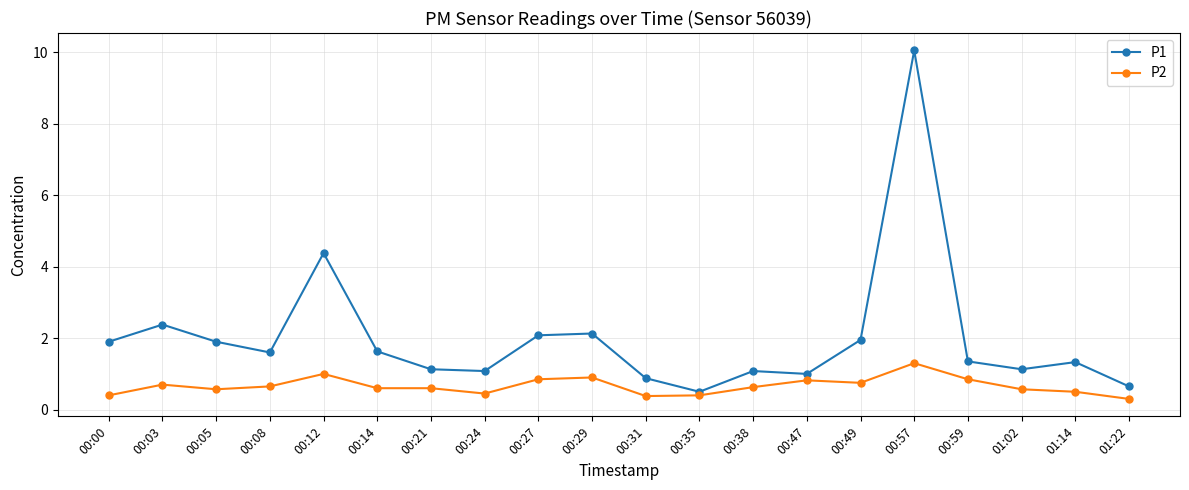

How many lines are shown in the chart?

2